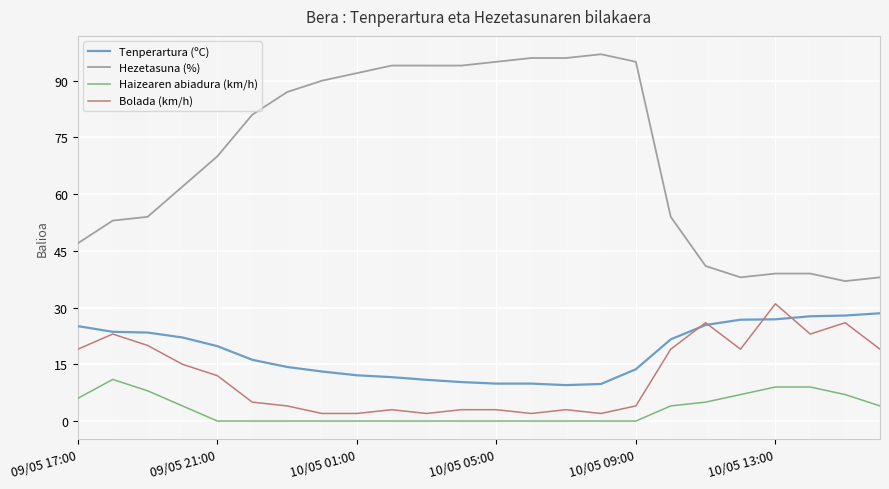

True or false: Bolada (km/h) and Hezetasuna (%) intersect in this chart.

False